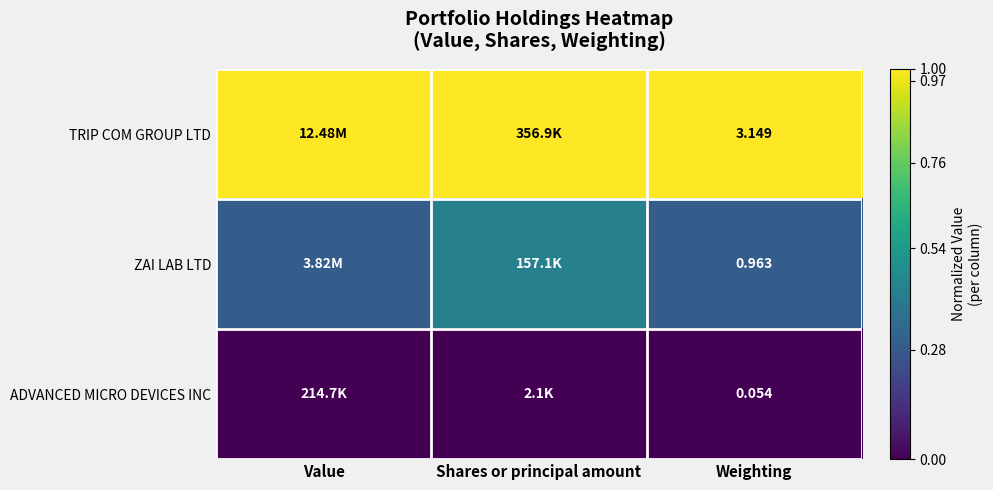

Rank the series at Weighting from lowest to highest value.

ADVANCED MICRO DEVICES INC, ZAI LAB LTD, TRIP COM GROUP LTD